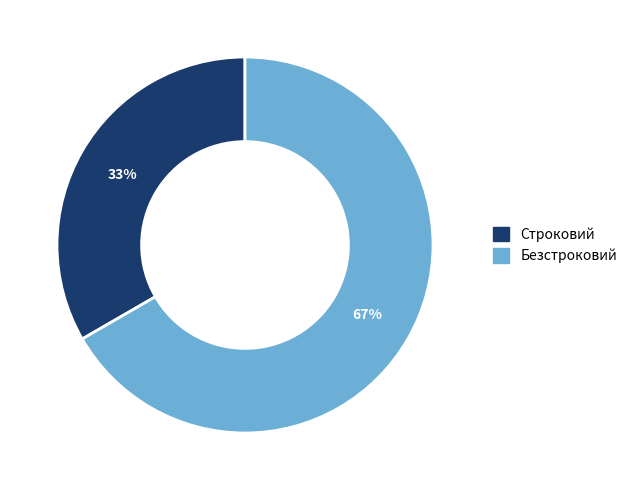

Which category accounts for the majority?

Безстроковий